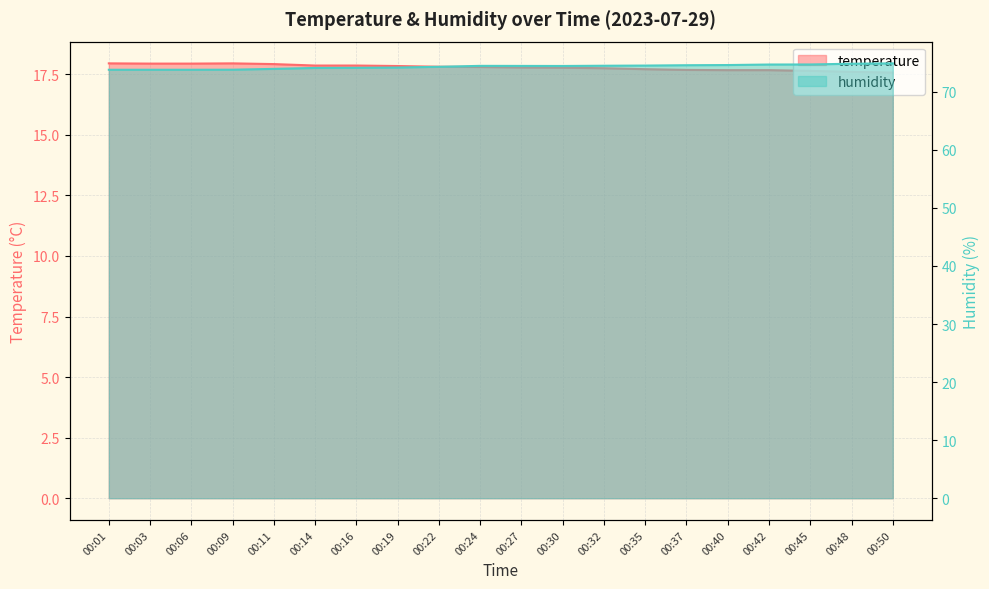

Which series changed the most between 00:22 and 00:42?

humidity